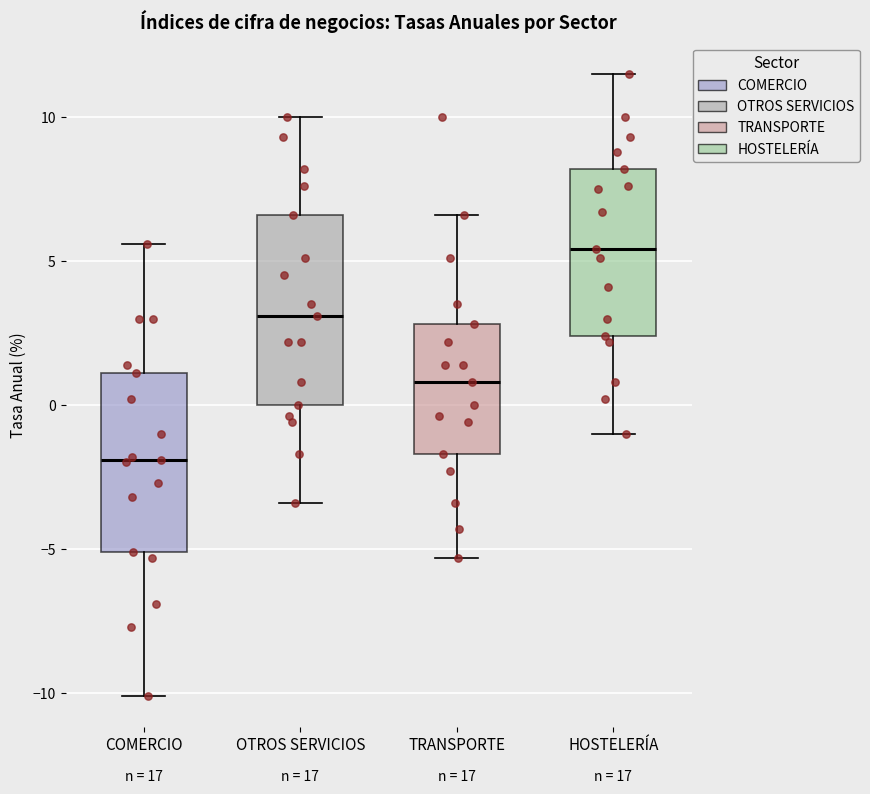

Reading left to right, transcribe this box plot: for each box, give where its median line is, the range the box spans, and where its two whiskers end, as read against the y-axis. The values are not printed on the chart, so give them approximately, as read against the axis.

COMERCIO: median -2.0, box -5.0 to 1.0, whiskers -10.0 to 5.5
OTROS SERVICIOS: median 3.0, box 0.0 to 6.5, whiskers -3.5 to 10.0
TRANSPORTE: median 1.0, box -1.5 to 3.0, whiskers -5.5 to 6.5
HOSTELERÍA: median 5.5, box 2.5 to 8.0, whiskers -1.0 to 11.5